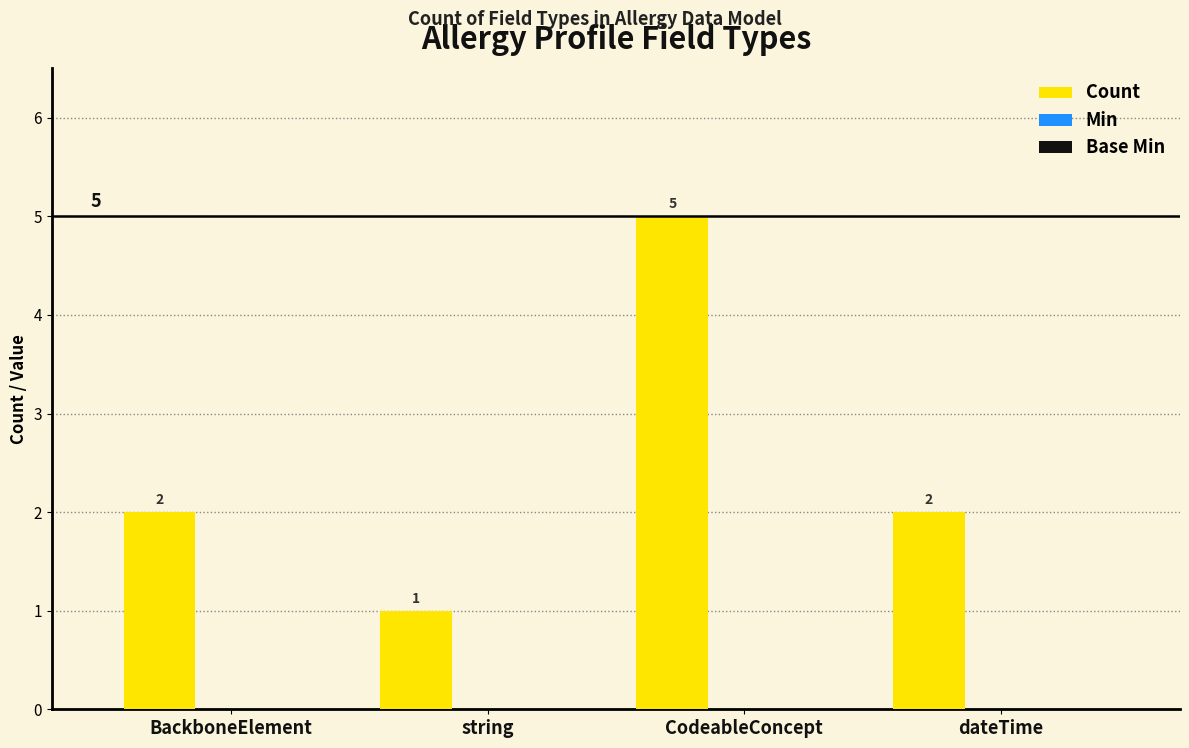

What is the value of the 2nd bar from the left?

1